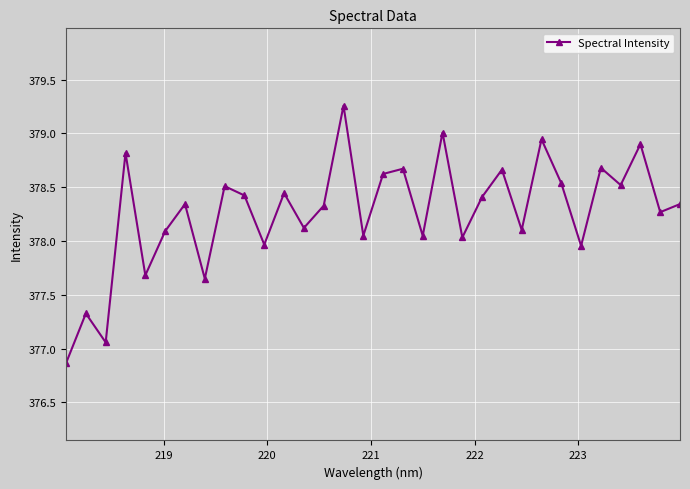

What is the difference between the maximum and minimum values?

2.4